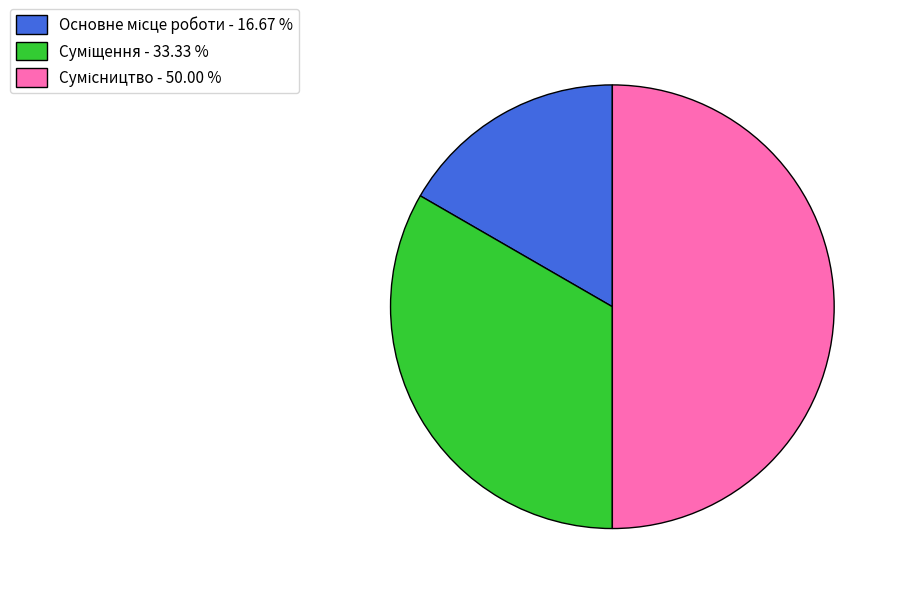

Which has a higher value, Суміщення or Основне місце роботи?

Суміщення